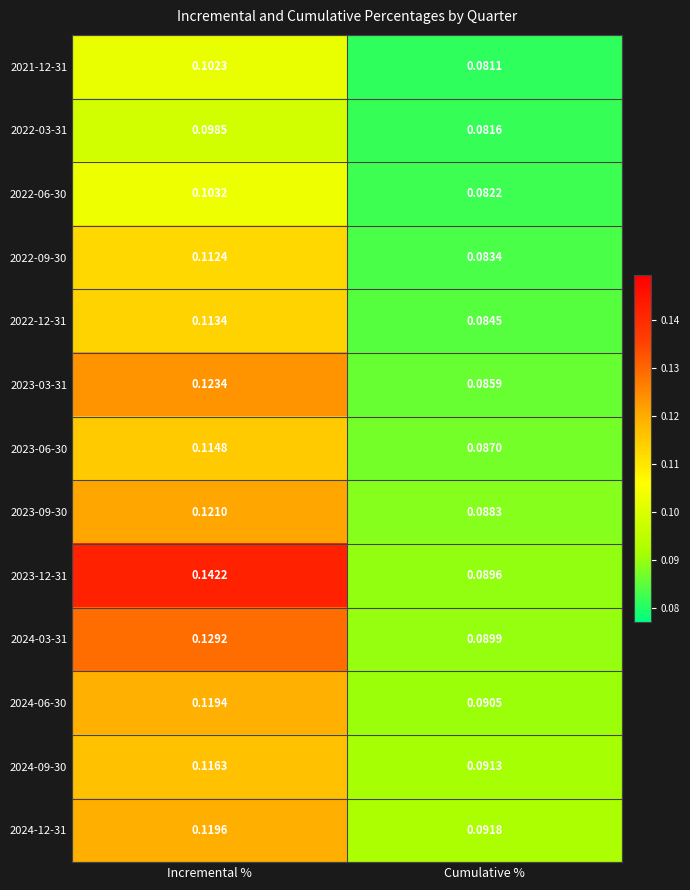

List the labels in order of 2022-06-30 value, largest first.

Incremental %, Cumulative %